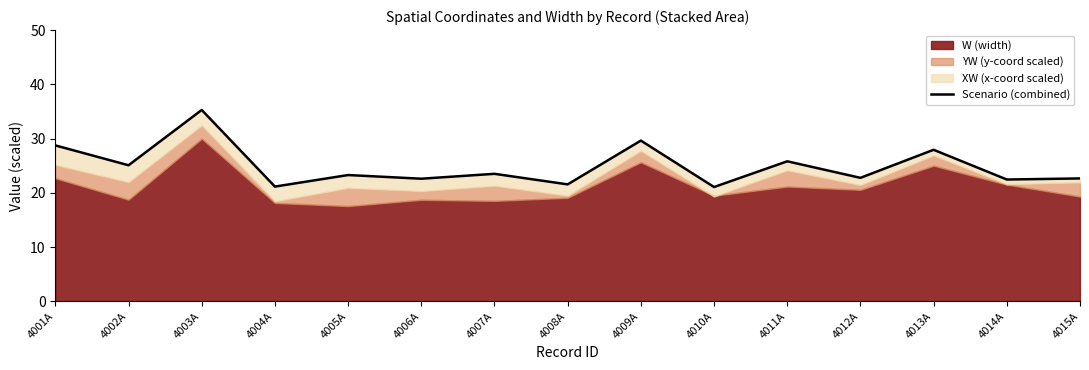

What is the label of the 4th point from the right?

4012A